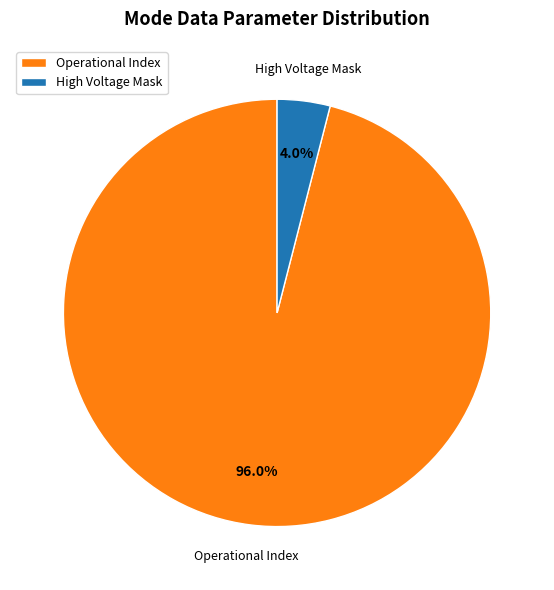

Count the number of slices in the pie.

2